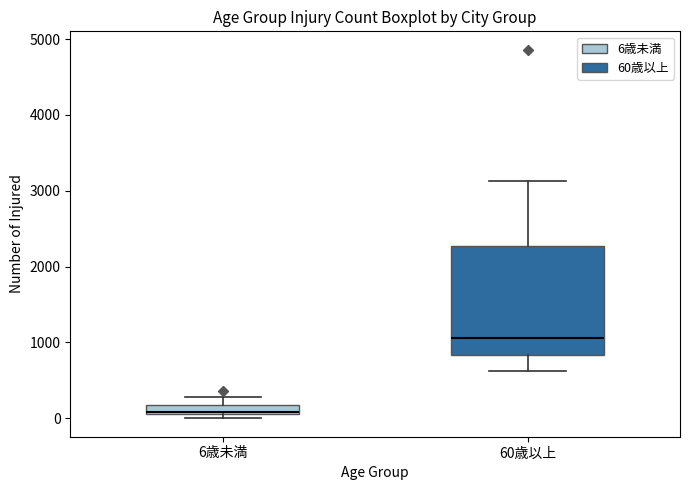

Where does the median line of the box for 60歳以上 sit on the y-axis? The values are not printed on the chart, so give them approximately, as read against the axis.

1100